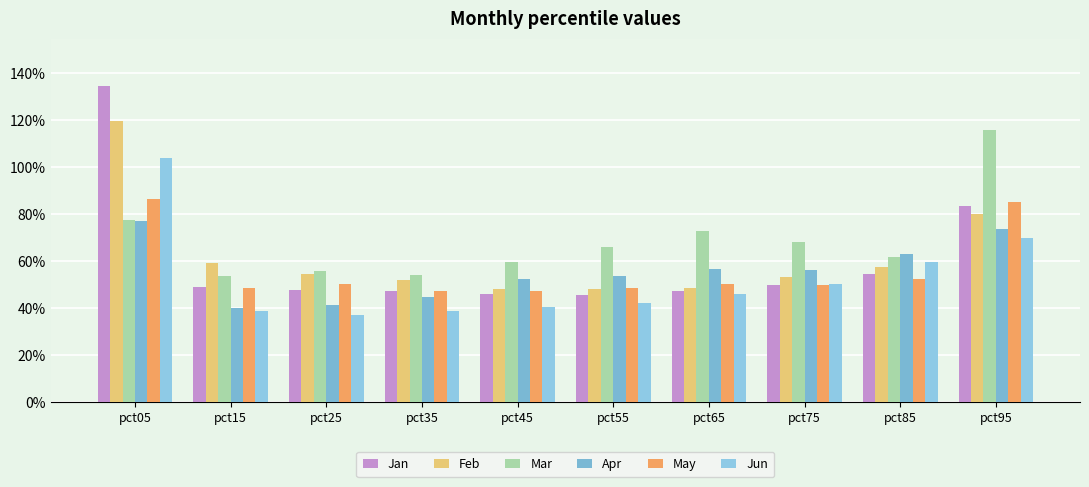

Reading left to right, what are all the values shown in this chart?

Jan: pct05=1.3	pct15=0.5	pct25=0.5	pct35=0.5	pct45=0.5	pct55=0.5	pct65=0.5	pct75=0.5	pct85=0.5	pct95=0.8
Feb: pct05=1.2	pct15=0.6	pct25=0.5	pct35=0.5	pct45=0.5	pct55=0.5	pct65=0.5	pct75=0.5	pct85=0.6	pct95=0.8
Mar: pct05=0.8	pct15=0.5	pct25=0.6	pct35=0.5	pct45=0.6	pct55=0.7	pct65=0.7	pct75=0.7	pct85=0.6	pct95=1.2
Apr: pct05=0.8	pct15=0.4	pct25=0.4	pct35=0.4	pct45=0.5	pct55=0.5	pct65=0.6	pct75=0.6	pct85=0.6	pct95=0.7
May: pct05=0.9	pct15=0.5	pct25=0.5	pct35=0.5	pct45=0.5	pct55=0.5	pct65=0.5	pct75=0.5	pct85=0.5	pct95=0.9
Jun: pct05=1.0	pct15=0.4	pct25=0.4	pct35=0.4	pct45=0.4	pct55=0.4	pct65=0.5	pct75=0.5	pct85=0.6	pct95=0.7